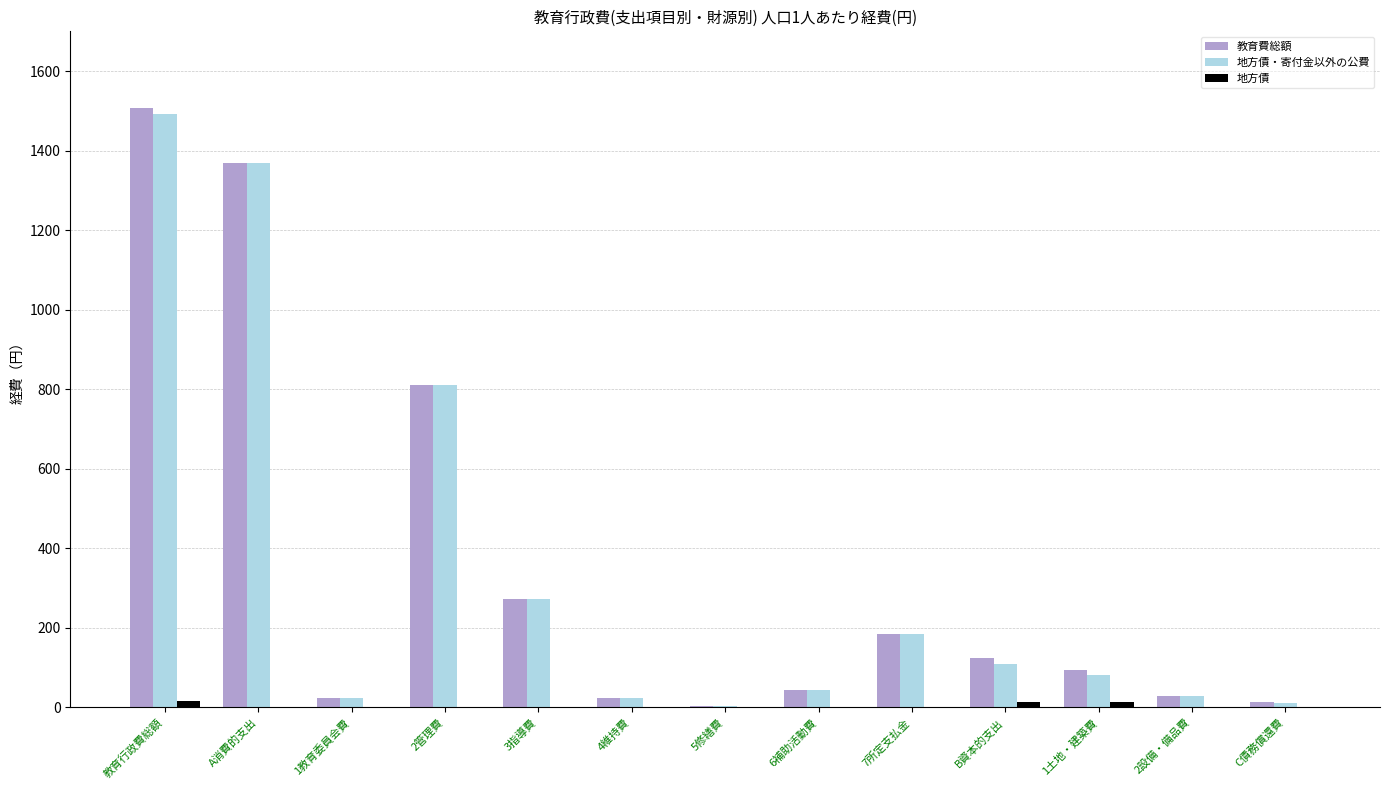

Which series changed the most between 教育行政費総額 and 1土地・建築費?

教育費総額